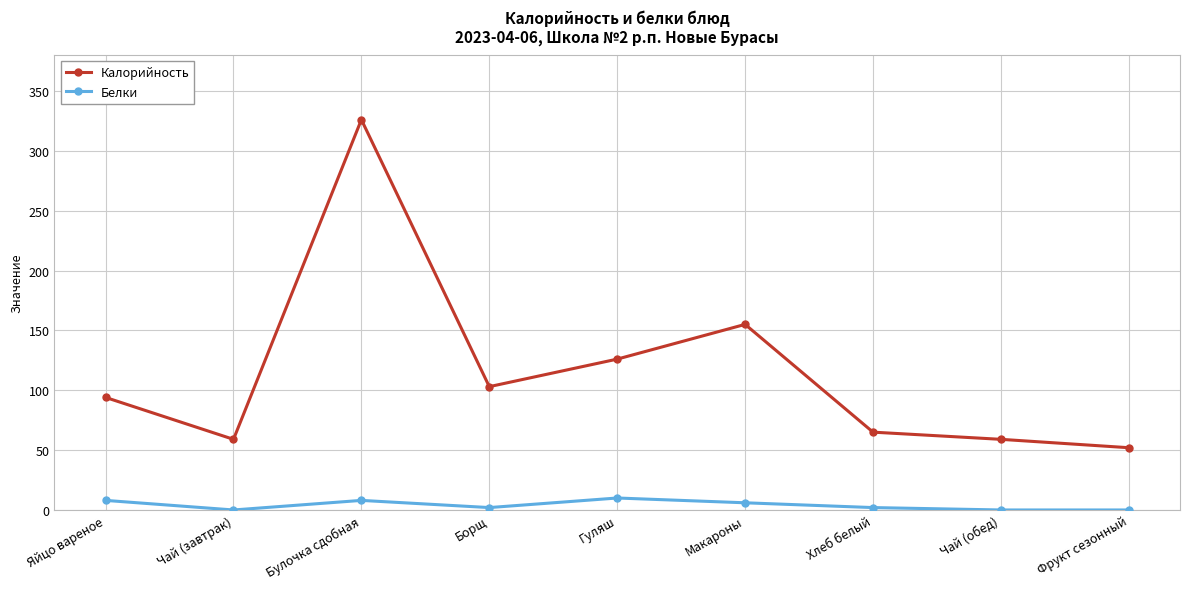

What value does the Калорийность series have at Гуляш?

126